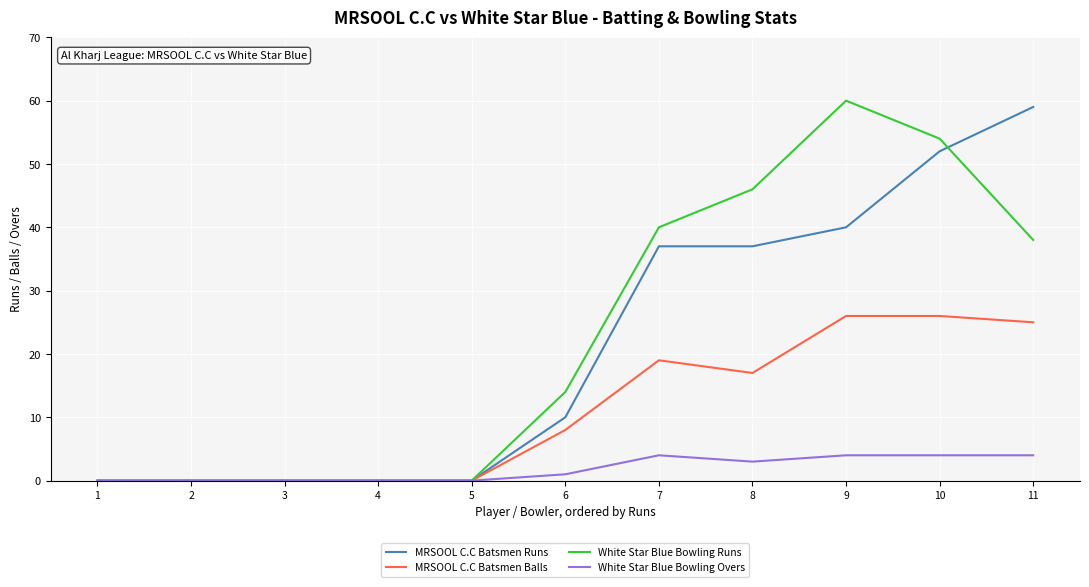

Is it true that MRSOOL C.C Batsmen Balls equals -12 at 1?

False